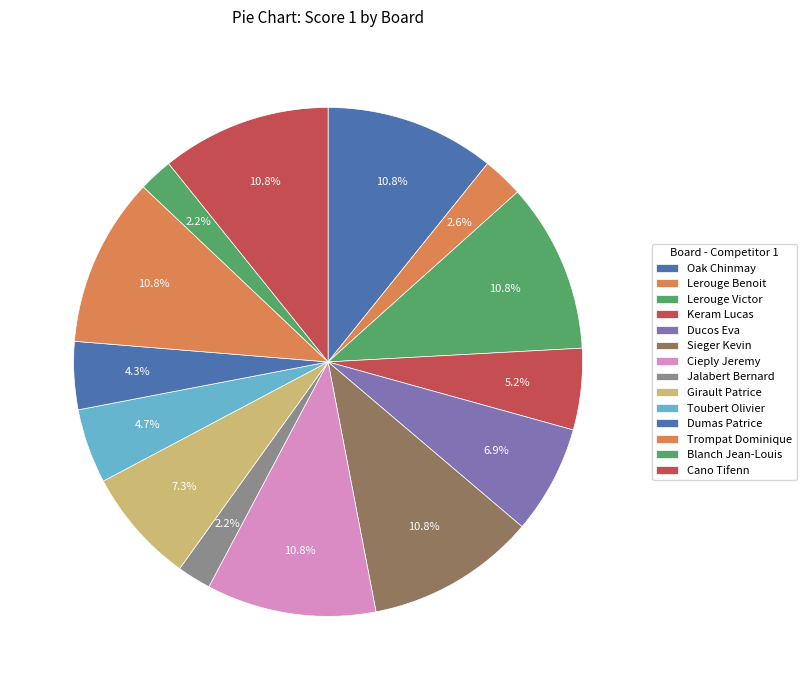

To the nearest percent, what is the difference between the largest and smallest slice percentages?

9%